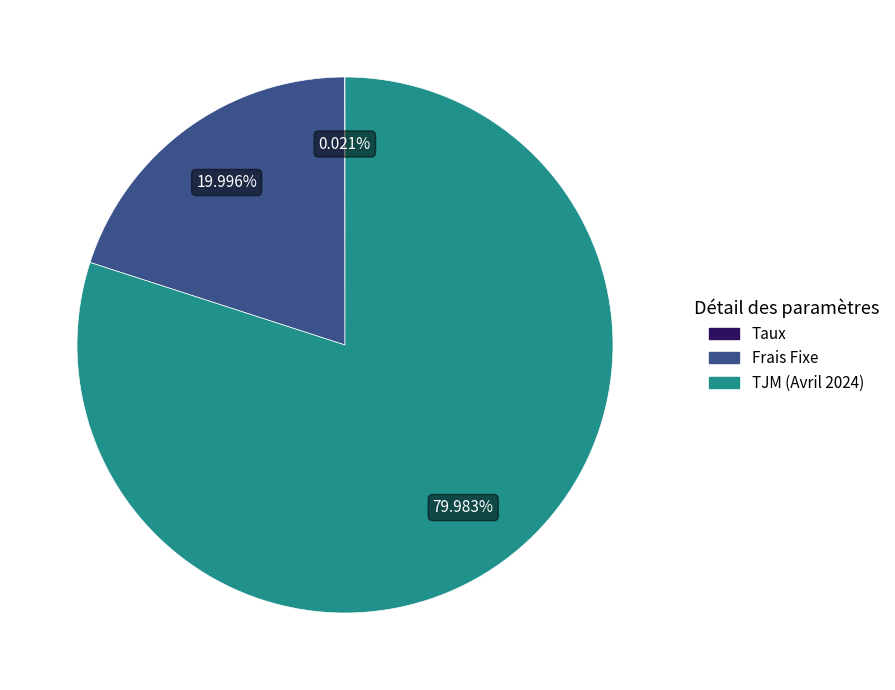

Between TJM (Avril 2024) and Frais Fixe, which is larger?

TJM (Avril 2024)